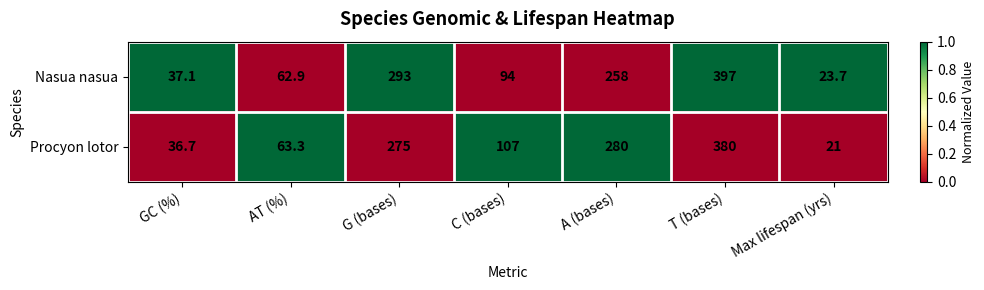

What is the difference between the maximum and second lowest values in the Procyon lotor series?

343.3